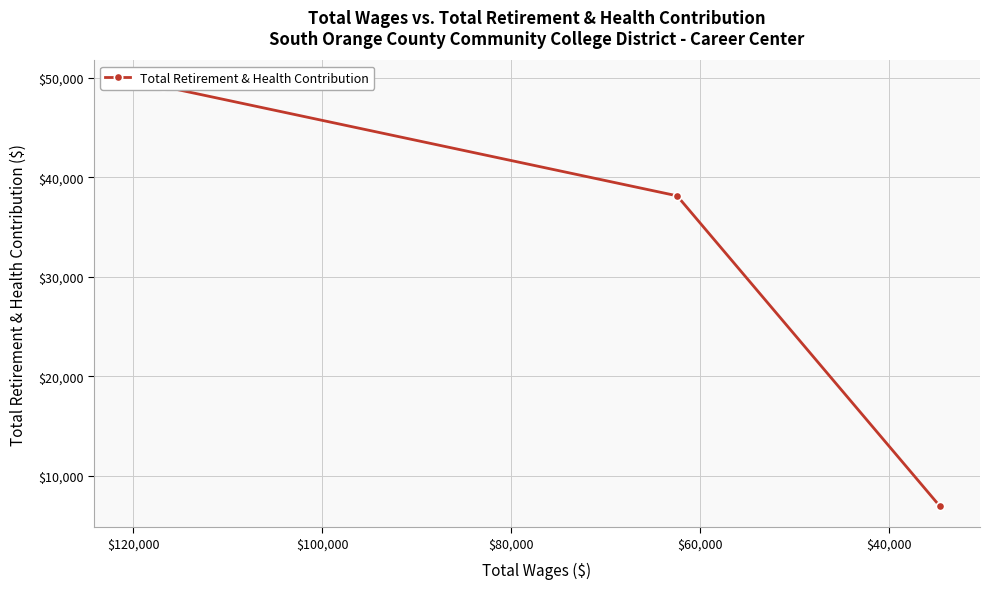

True or false: the data shows 30307 at $40,000.

False